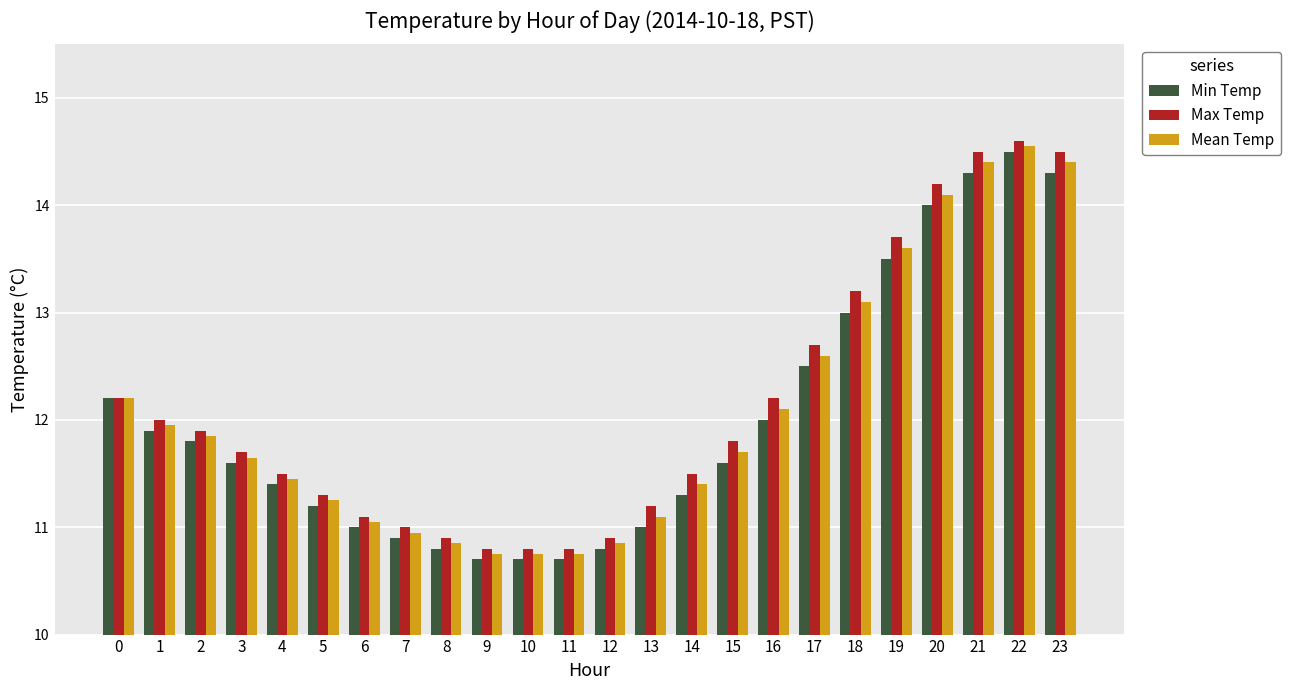

List the series in order of their overall mean, highest first.

Max Temp, Mean Temp, Min Temp